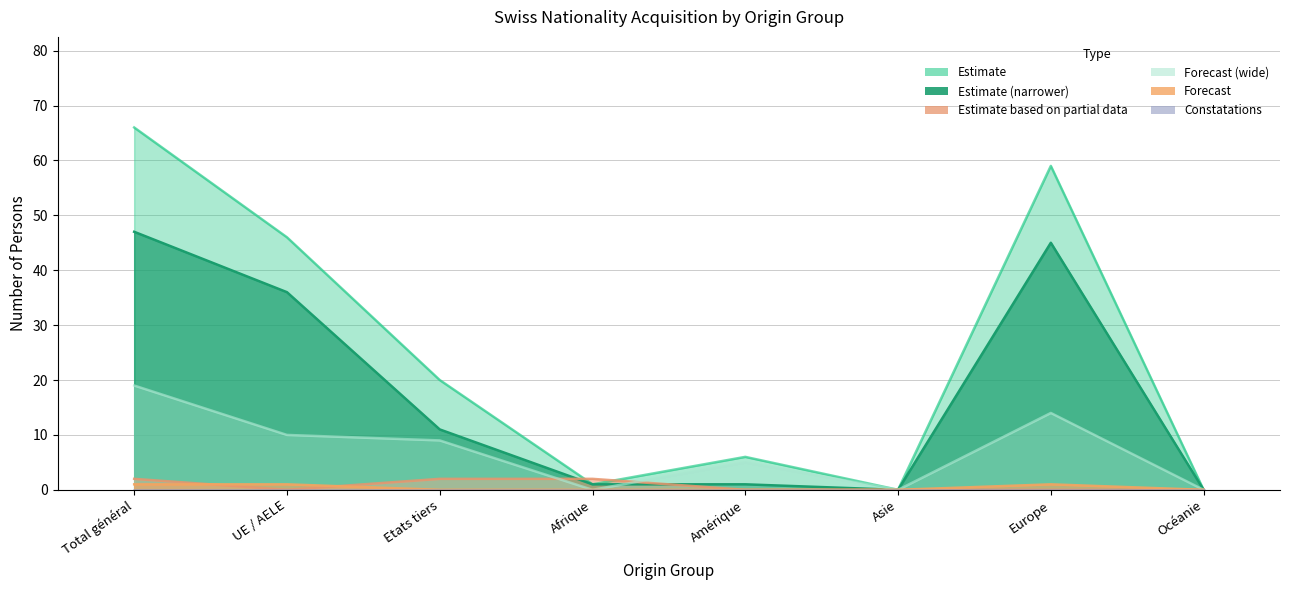

Does the chart have visible grid lines?

Yes